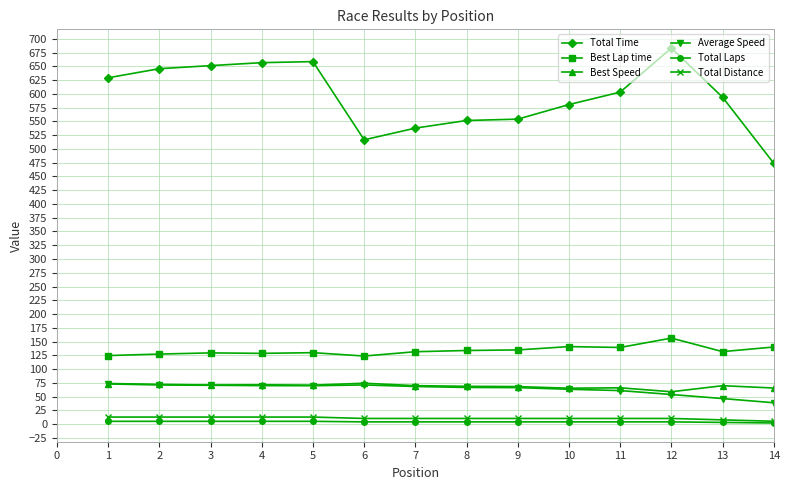

How many categories are shown in the chart?

14